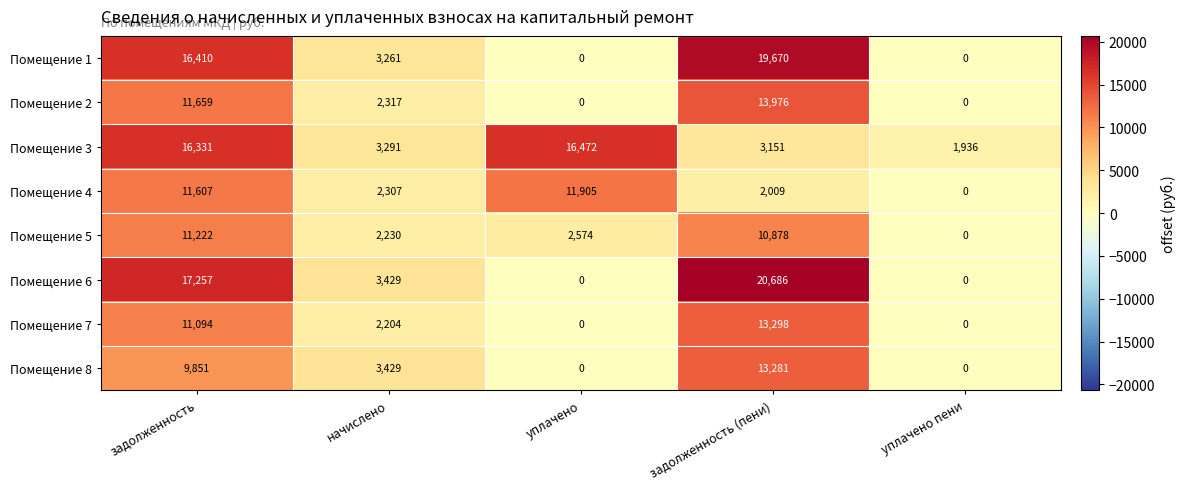

What value does the Помещение 1 series have at начислено?

3261